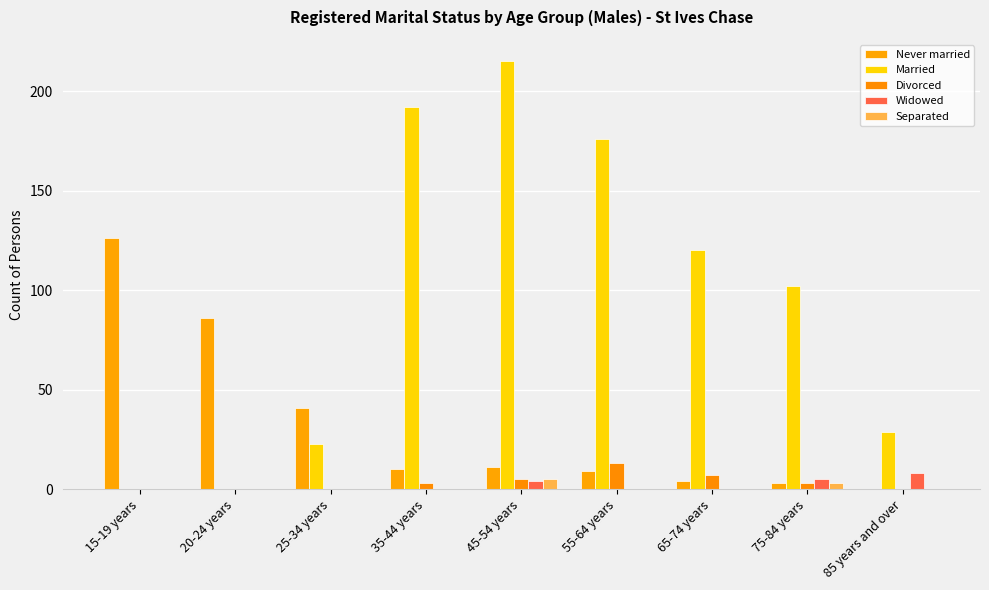

True or false: Never married has a value of 41 at 25-34 years.

True